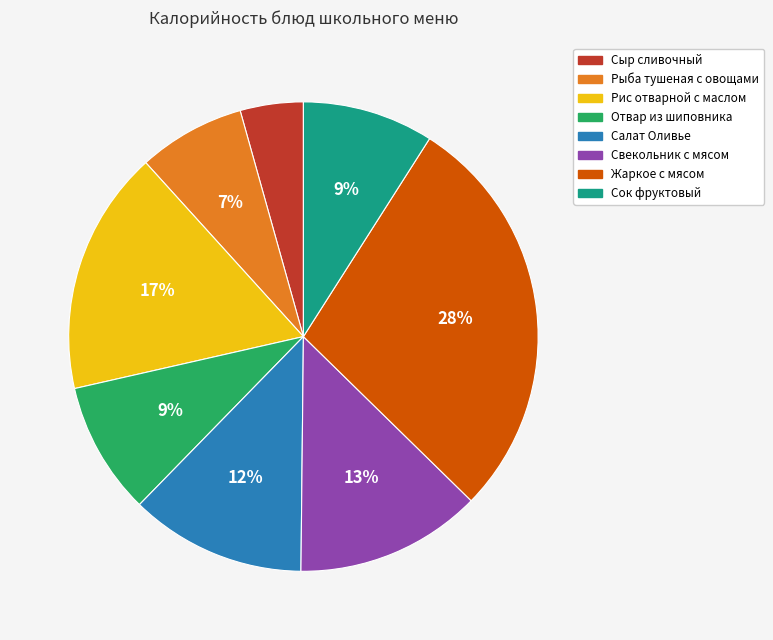

How many segments does this pie chart have?

8